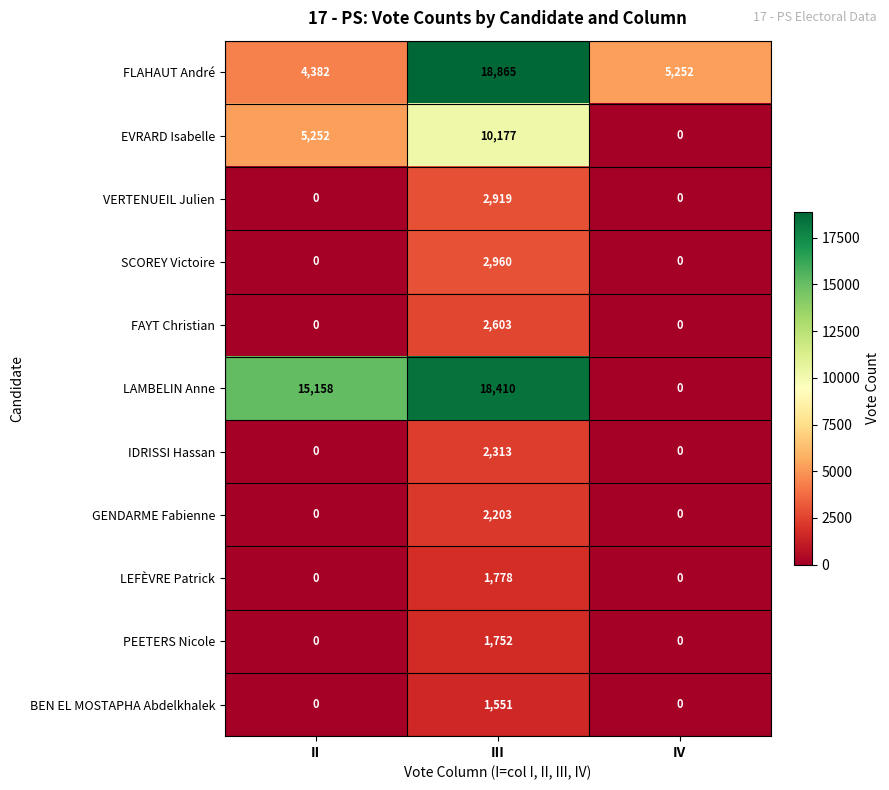

What is the total value across all series at IV?

5252